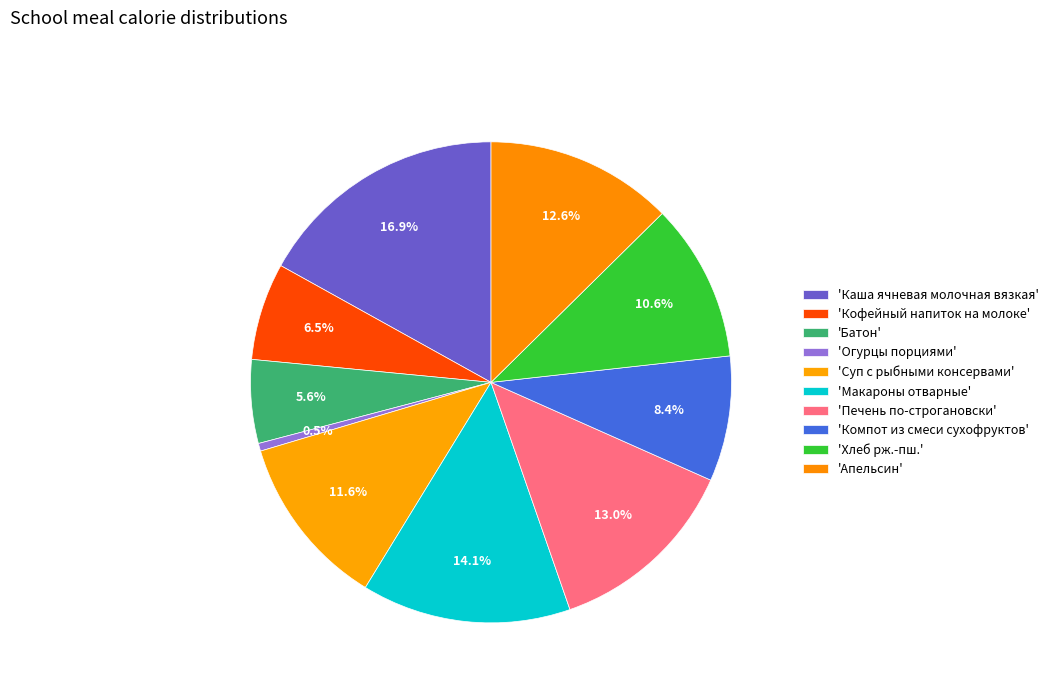

How many slices are in this pie chart?

10